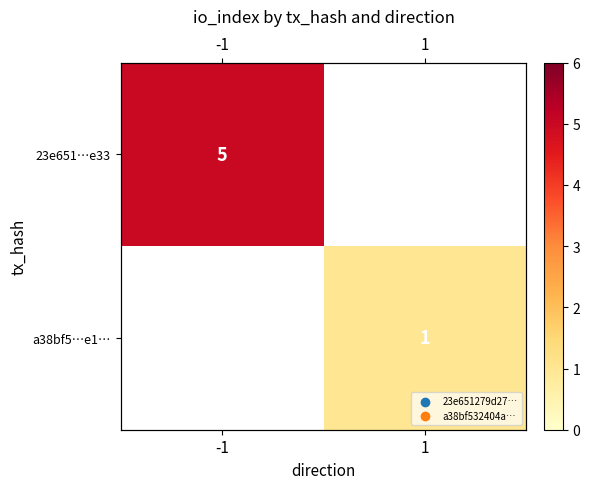

Is it true that 23e651…e33 equals 5.0 at -1?

True